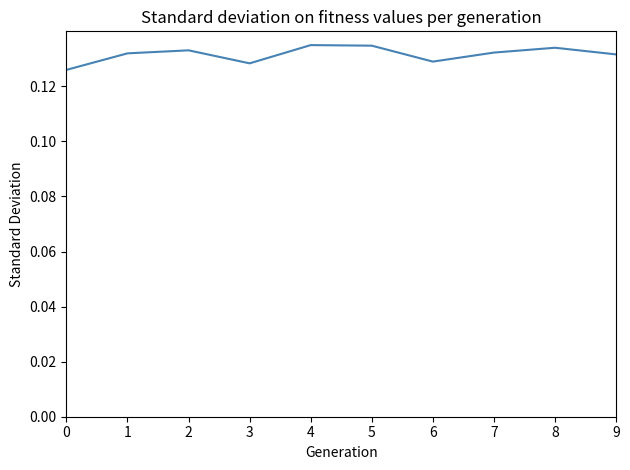

How many distinct data groups are displayed?

1